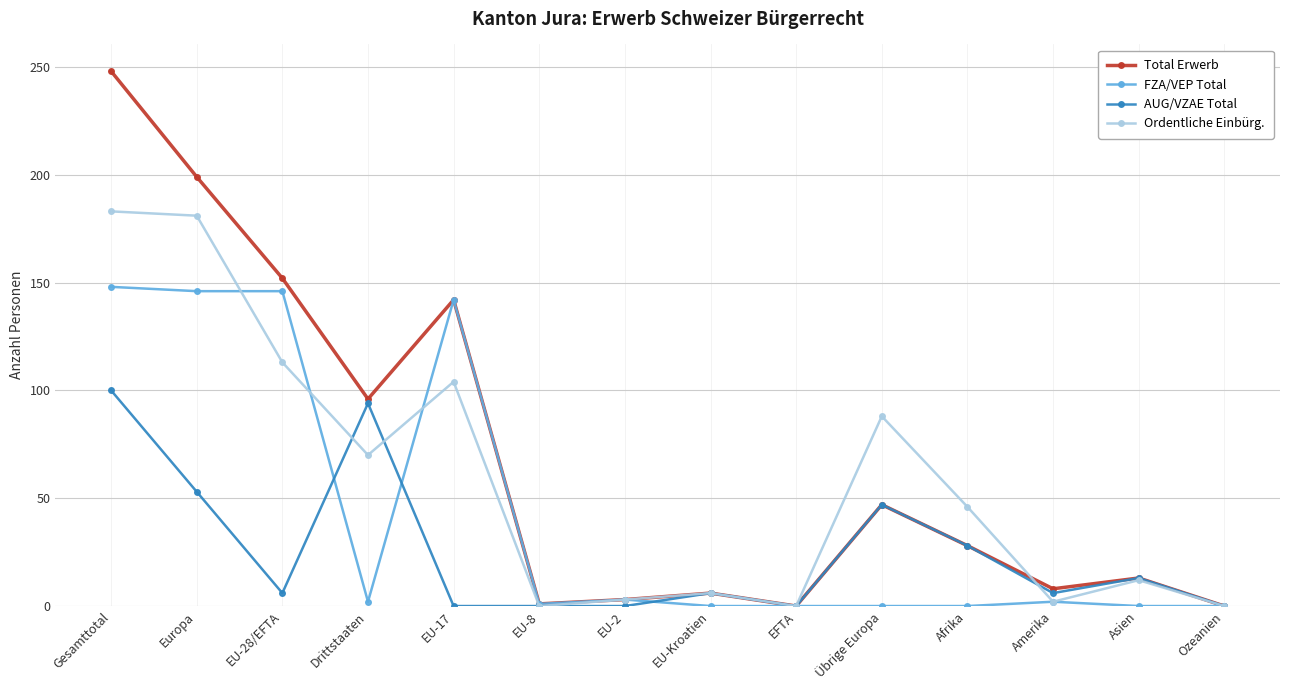

Which series has the widest spread of values?

Total Erwerb